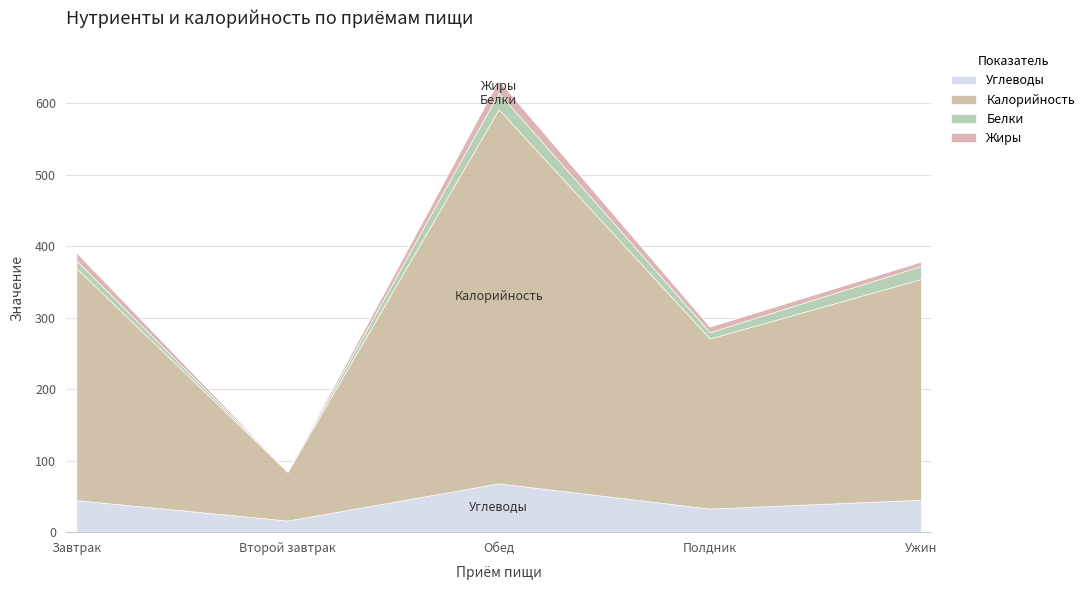

What is the average value of the Белки series?

12.2